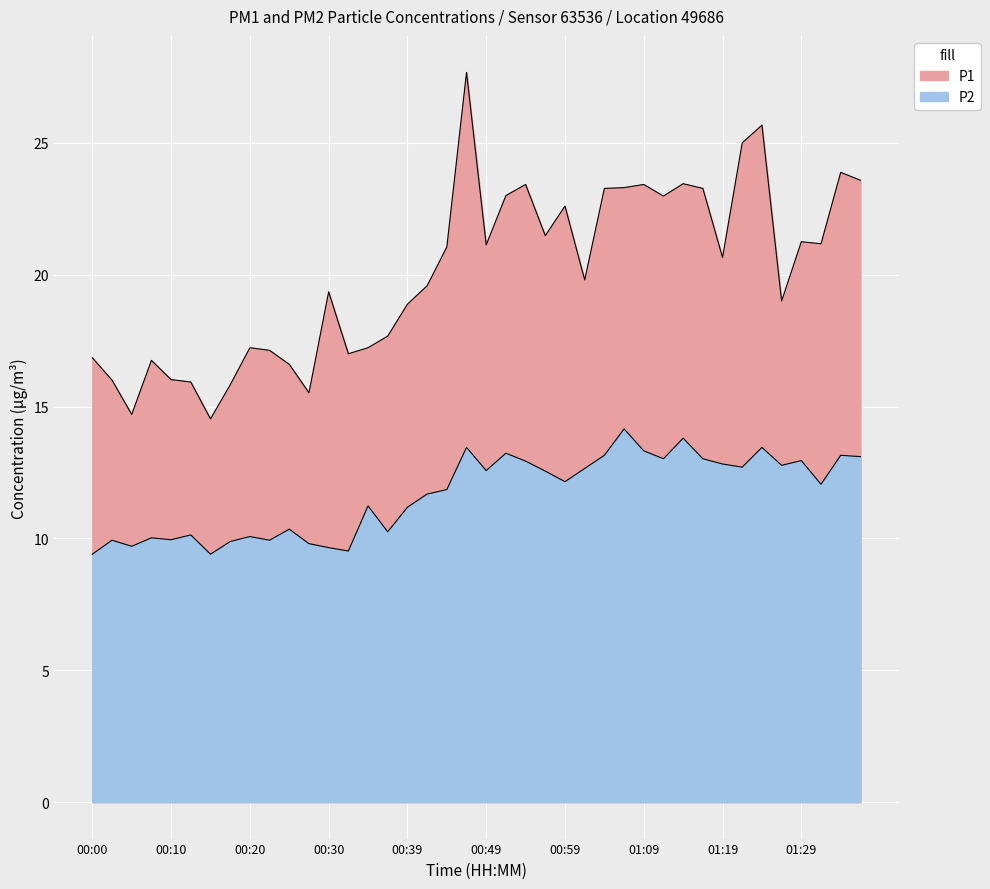

True or false: P1 has more than 2 points higher than both neighbors.

True